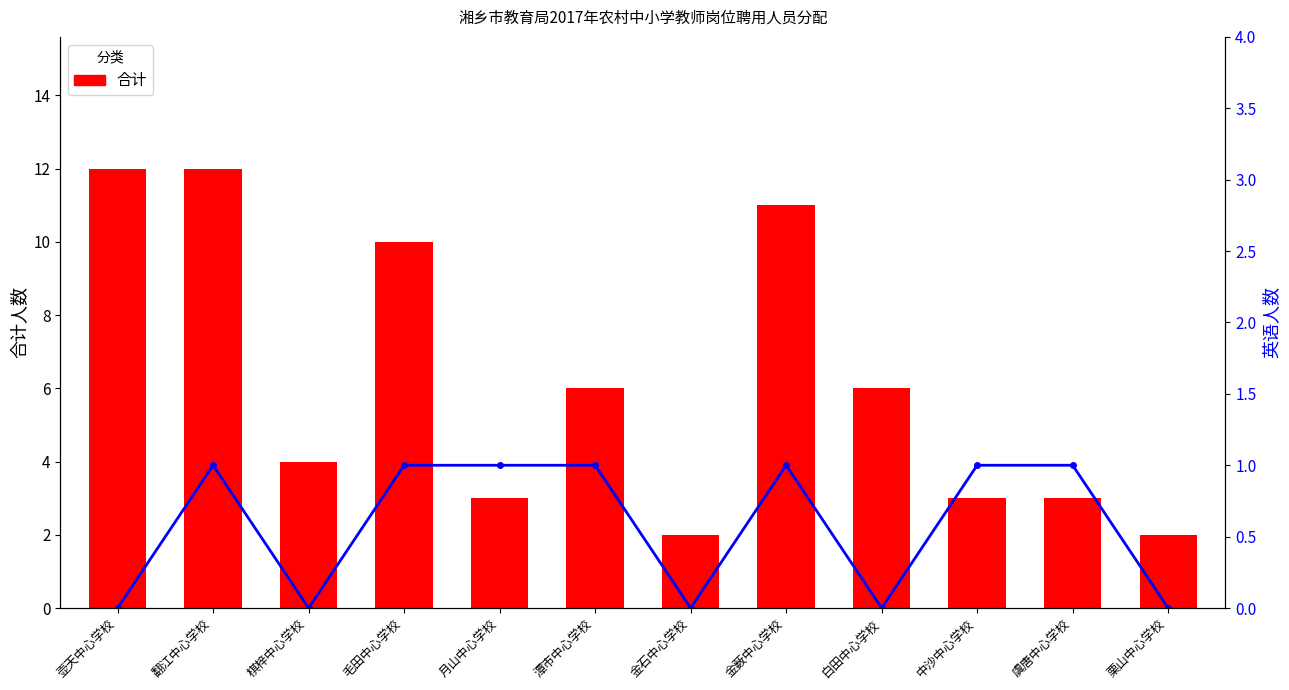

What is the total value across all series at 金石中心学校?

2